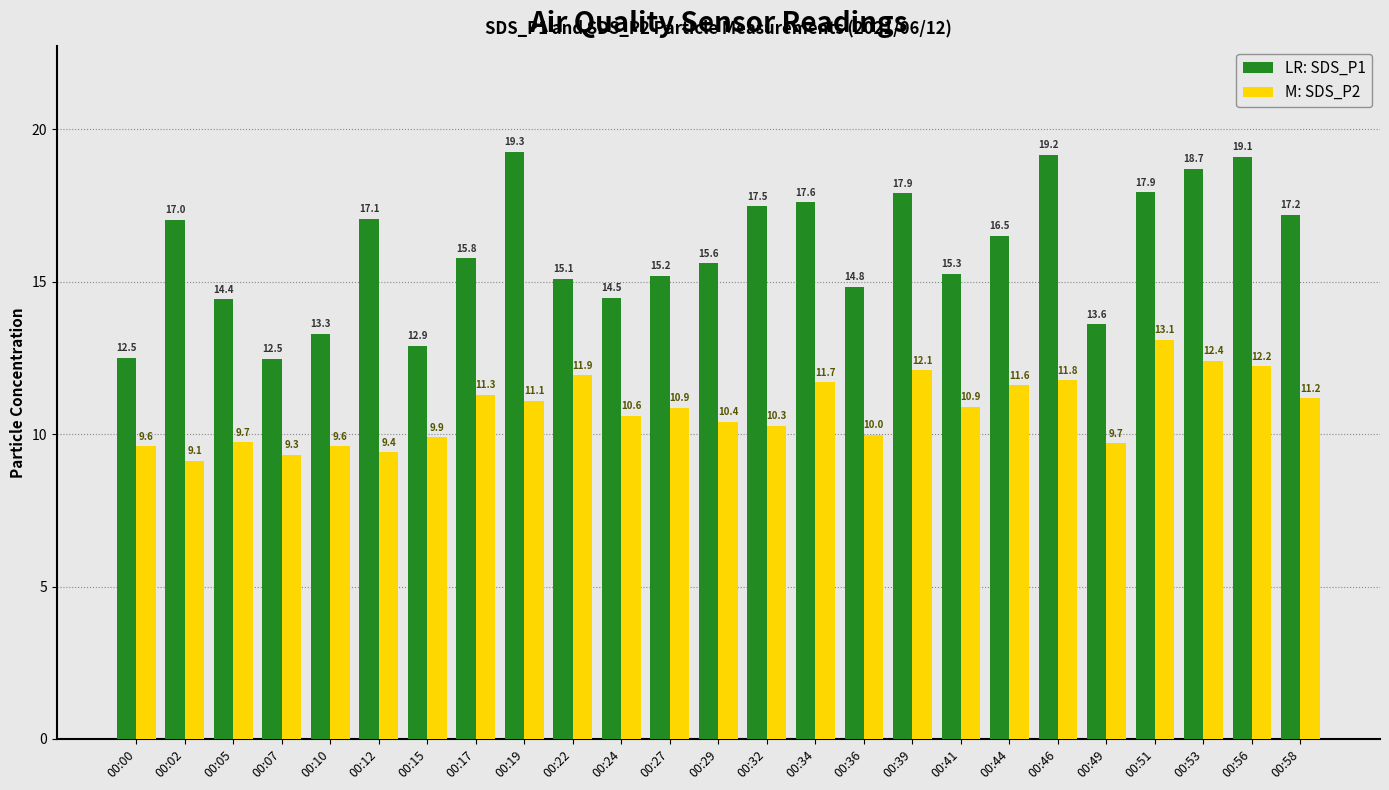

How many data points does each series have?

25